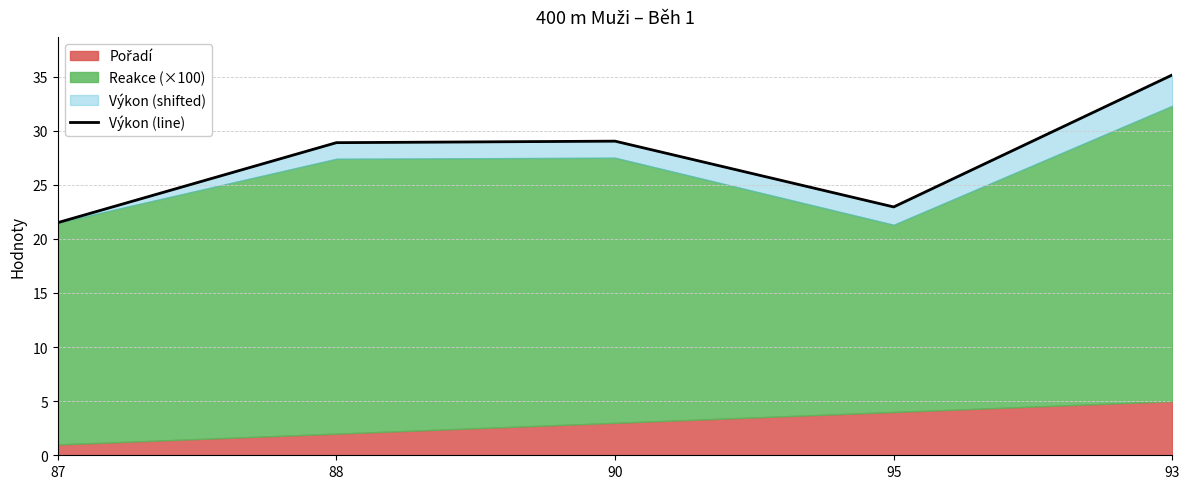

List the labels in order of value, smallest first.

87, 95, 88, 90, 93